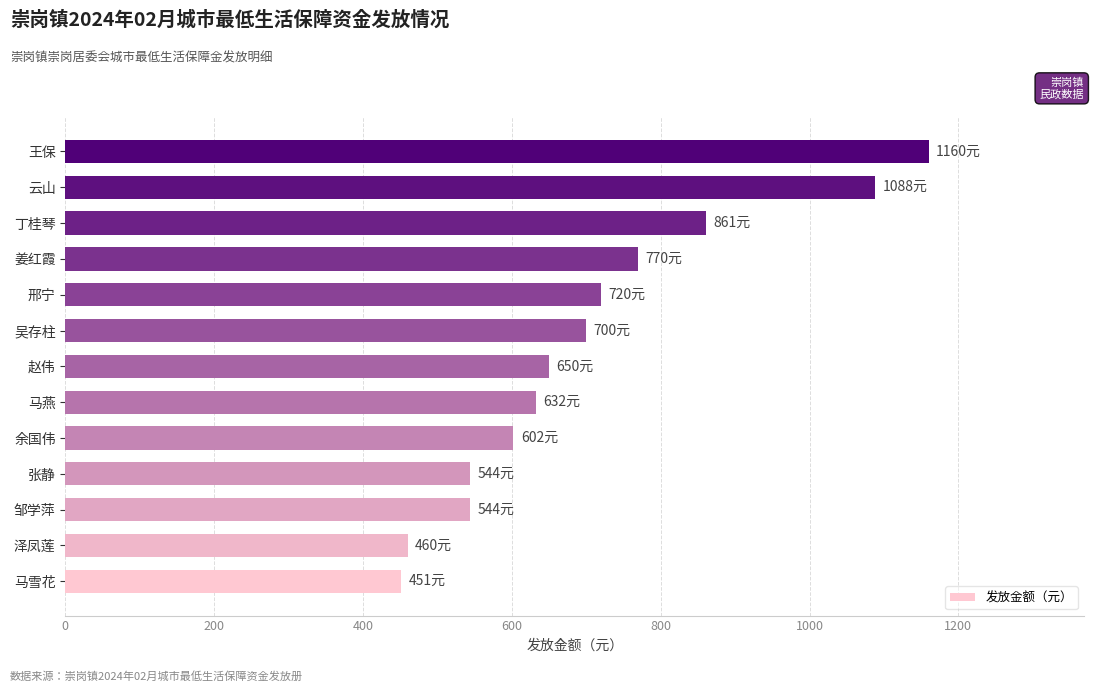

Which category has the highest value across all series?

王保